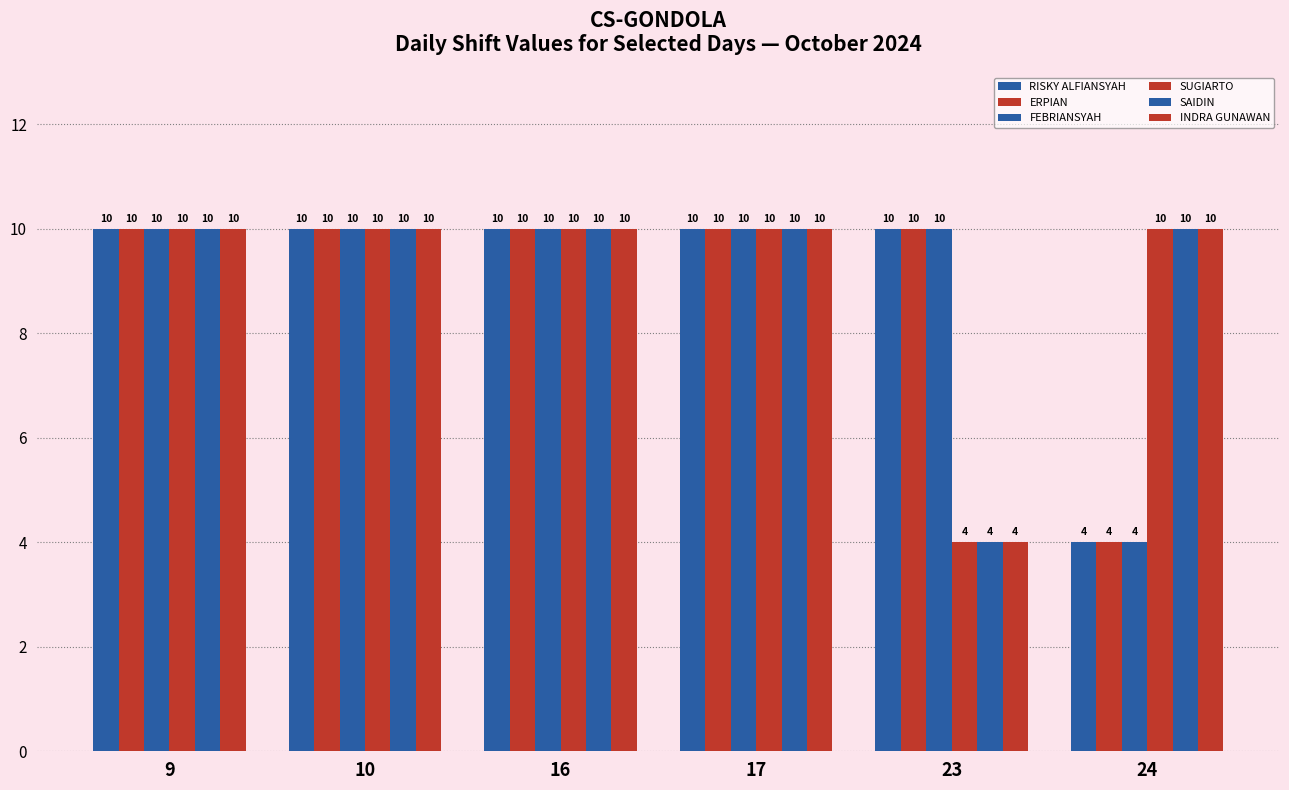

The value of INDRA GUNAWAN at 17 is 5. True or false?

False